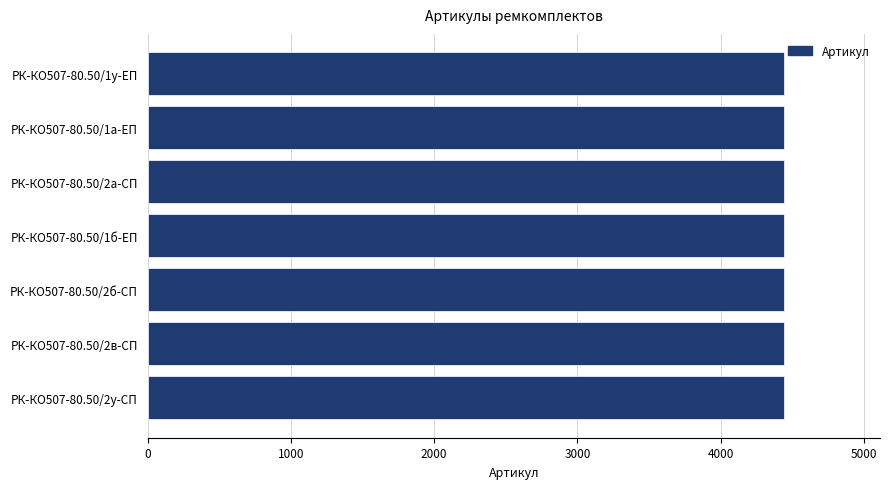

How many values are between 4441 and 4445?

5